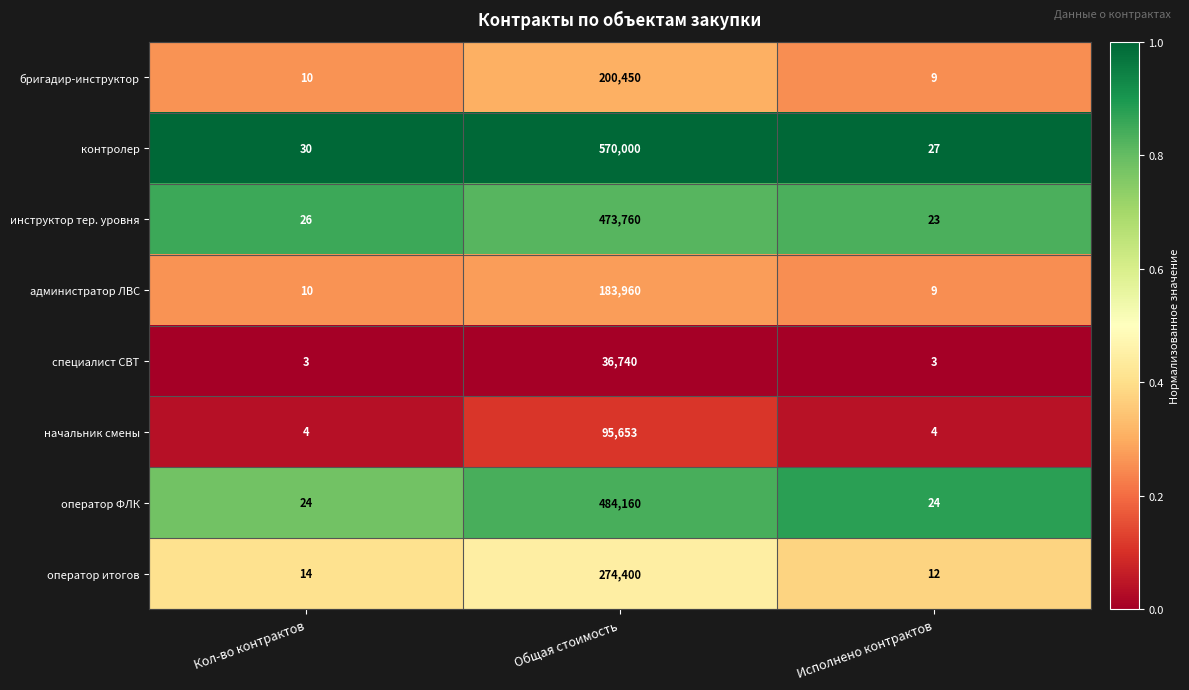

What is the difference between the maximum and second lowest values in the контролер series?

569970